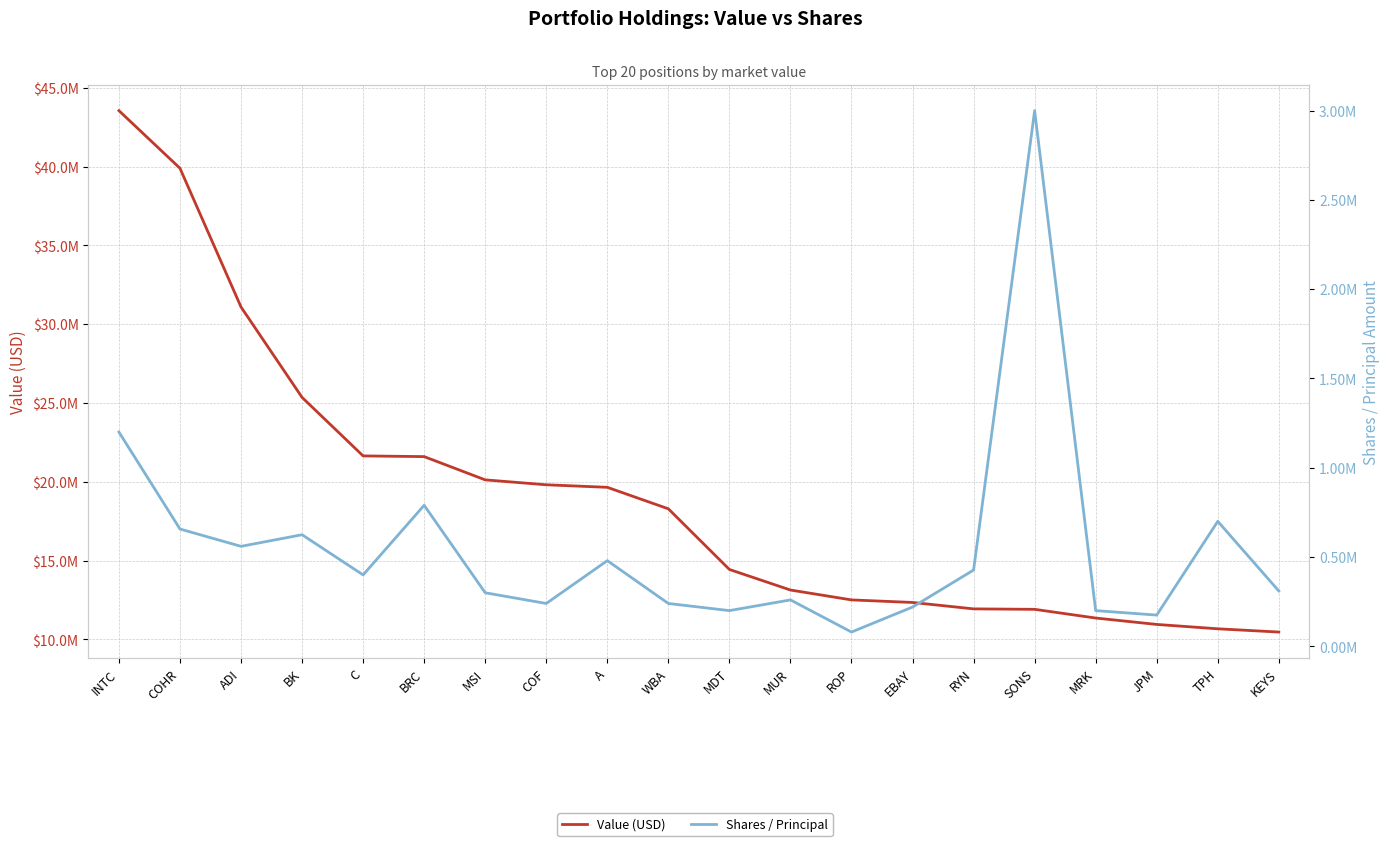

Is the value of Value (USD) at WBA greater than the value of Shares / Principal at ADI?

Yes